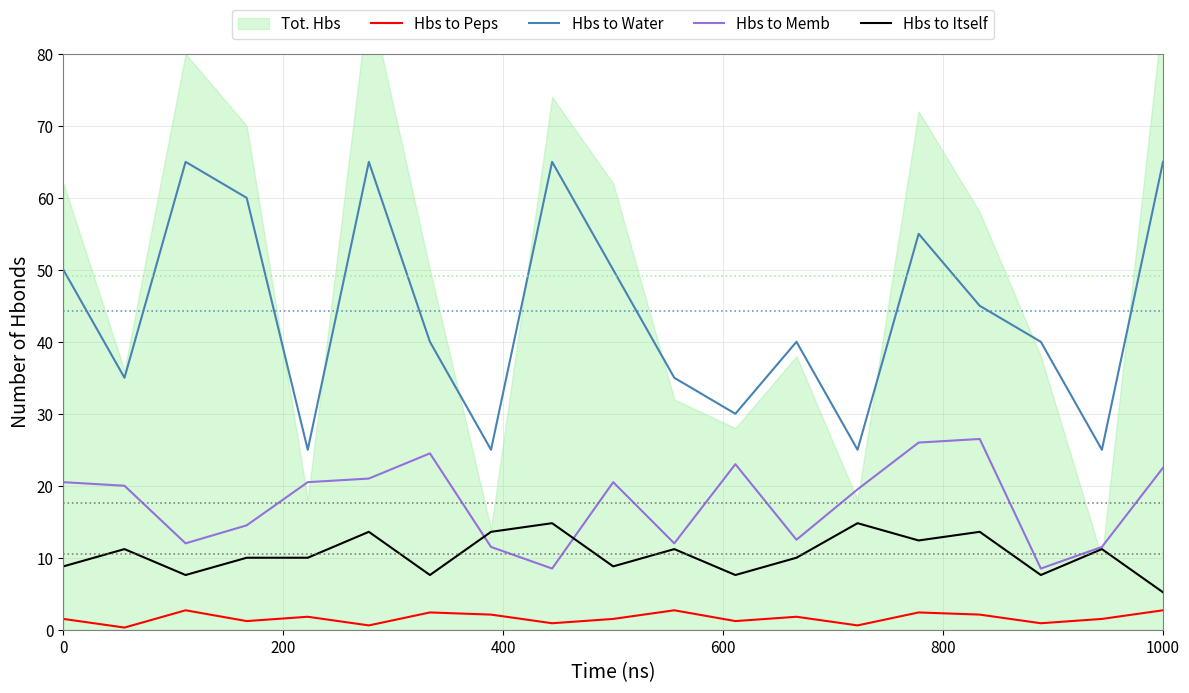

What is the difference between the highest and lowest values at 8?

64.1